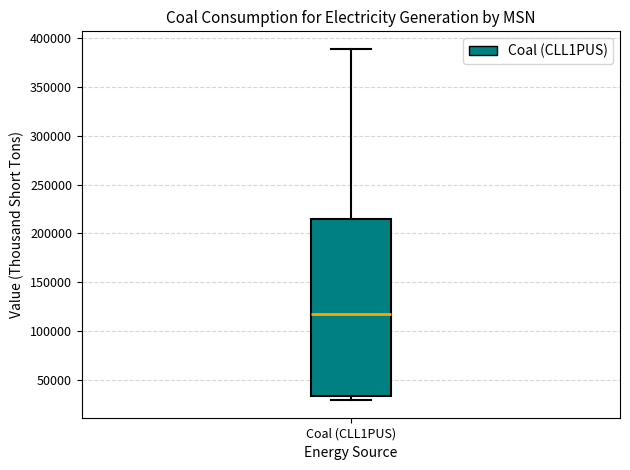

Transcribe this box plot: give where the median line is, the range the box spans, and where the two whiskers end, as read against the y-axis. The values are not printed on the chart, so give them approximately, as read against the axis.

median 115000, box 35000 to 215000, whiskers 30000 to 390000